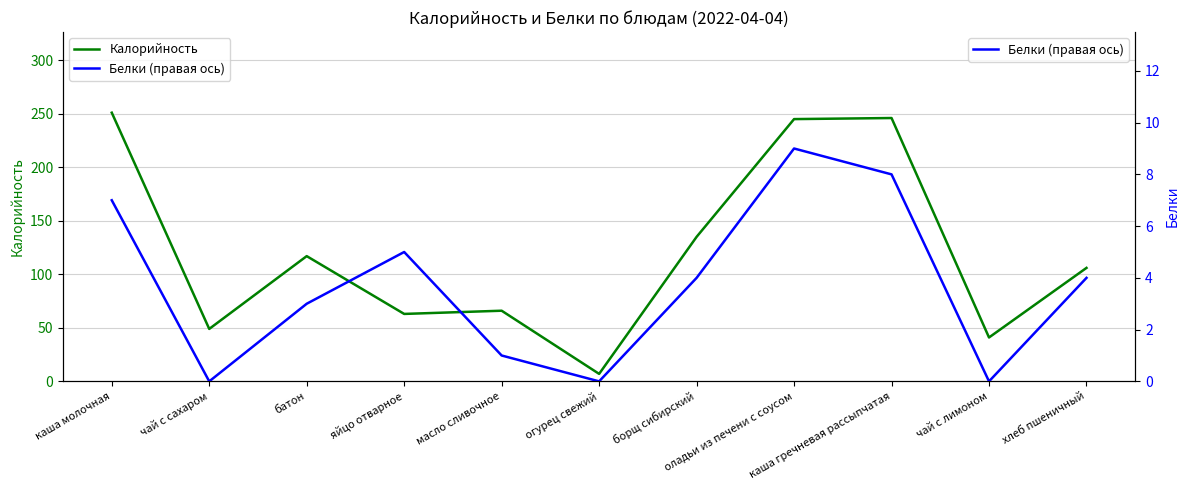

What is the difference between the Белки (правая ось) values at каша молочная and огурец свежий?

7